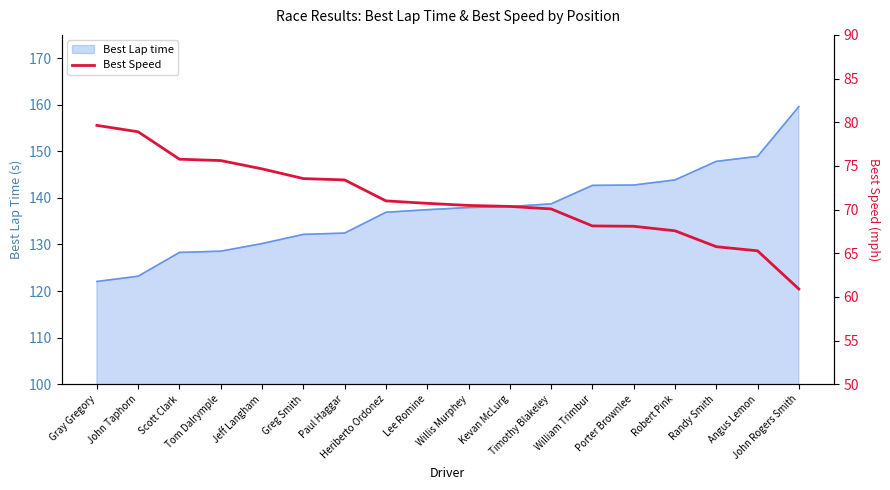

What is the highest value of the Best Lap time series?

159.6